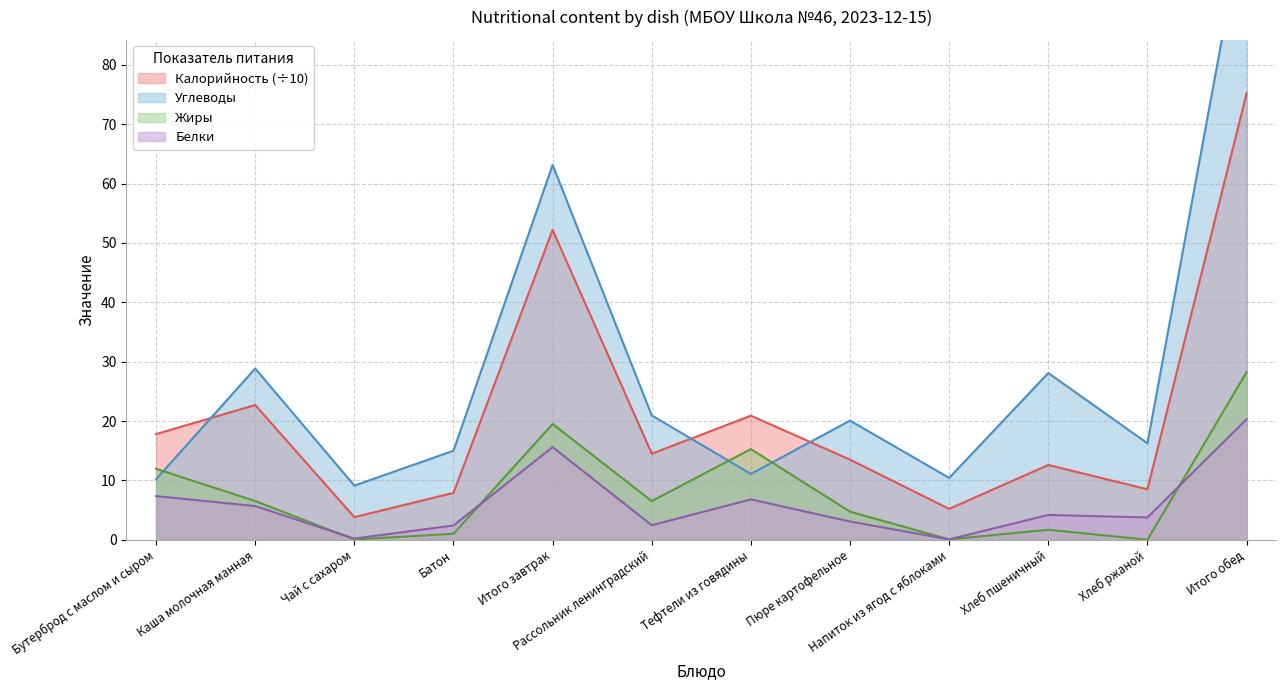

Reading left to right, transcribe all the data shown in this chart.

Калорийность: 17.8	22.7	3.8	7.9	52.2	14.5	20.9	13.5	5.2	12.6	8.5	75.2
Белки: 7.3	5.7	0.2	2.4	15.6	2.4	6.8	3.1	0.1	4.2	3.8	20.3
Жиры: 11.9	6.5	0.0	1.0	19.5	6.5	15.3	4.7	0.1	1.7	0.0	28.2
Углеводы: 10.2	28.9	9.1	15.0	63.2	20.9	11.1	20.1	10.4	28.1	16.2	106.9